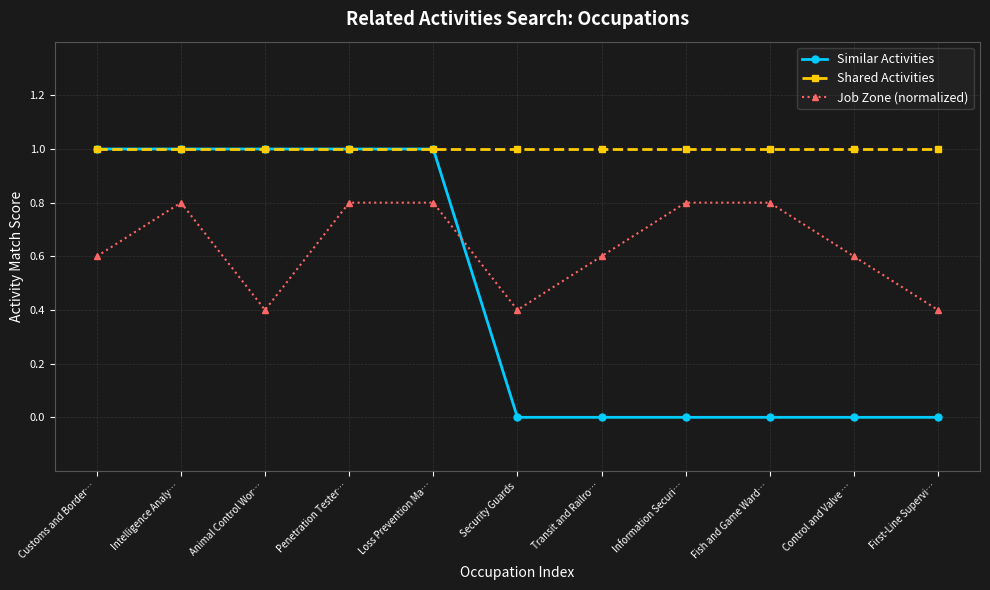

At which category does Job Zone (normalized) reach its first local valley?

Animal Control Wor…